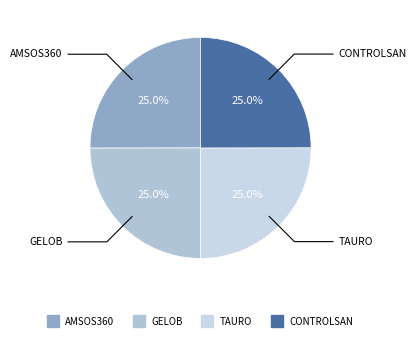

To the nearest percent, what portion does AMSOS360 represent?

25%